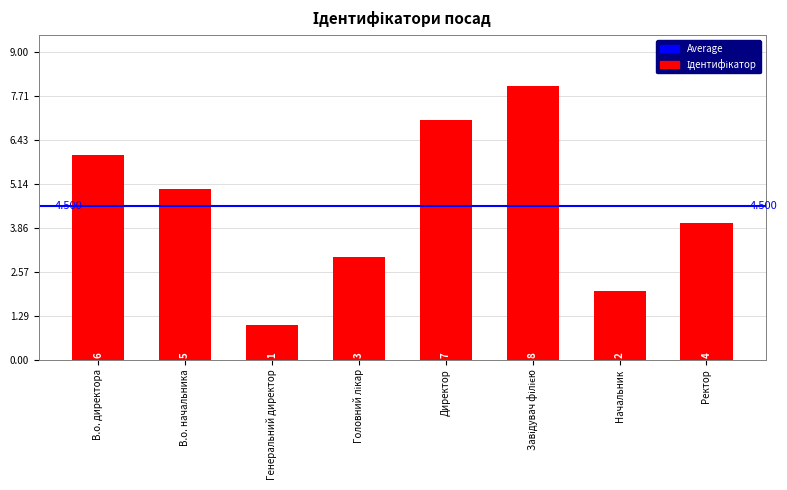

Which has a higher value, Начальник or В.о. начальника?

В.о. начальника